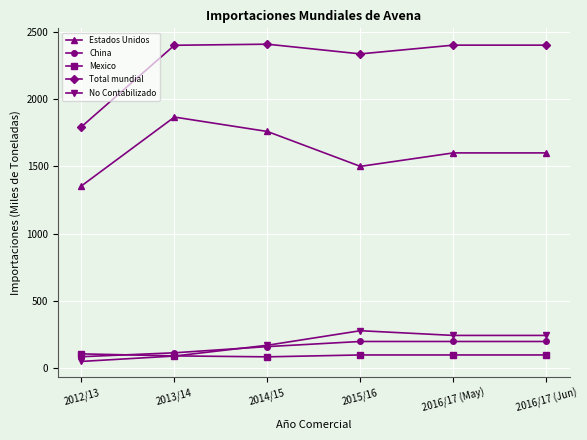

What is the value of the No Contabilizado point at the 1st from the left?

52